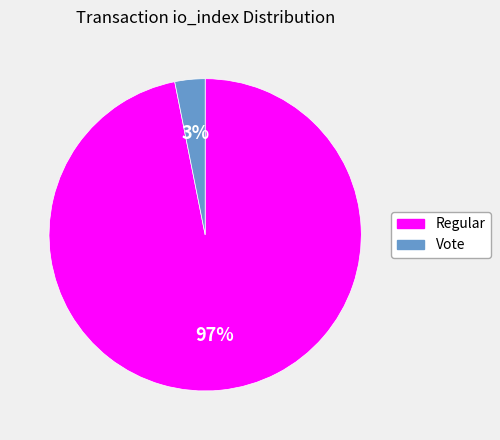

Rank the categories by value from lowest to highest.

Vote, Regular